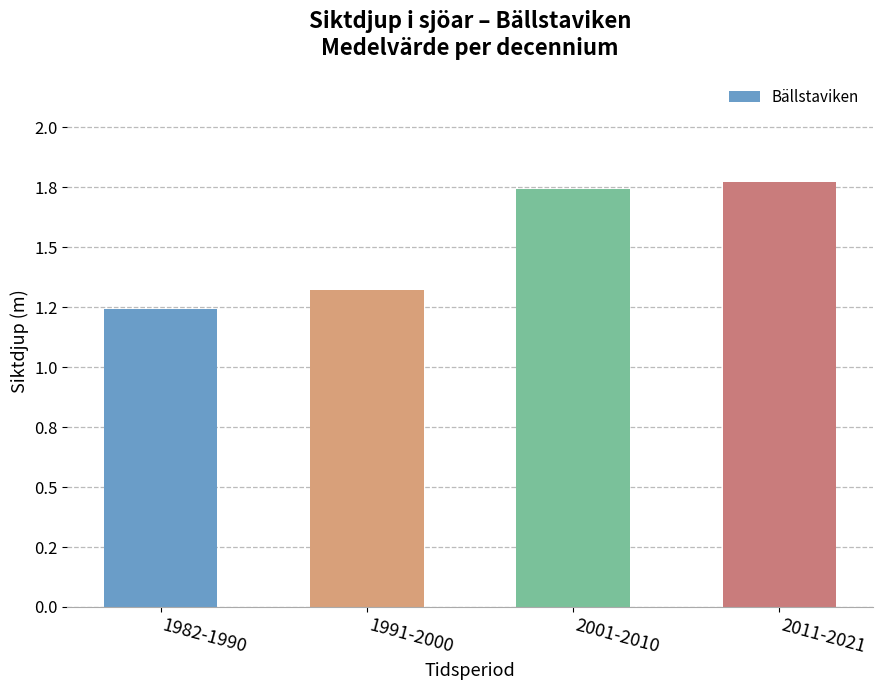

Reading left to right, list all the values displayed in this chart.

1982-1990=1.2	1991-2000=1.3	2001-2010=1.7	2011-2021=1.8